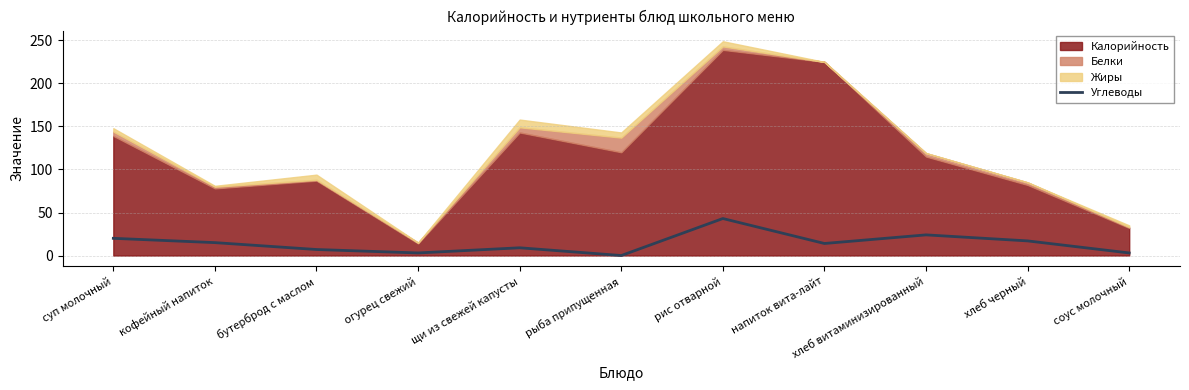

At which label does the data first exceed 14?

суп молочный